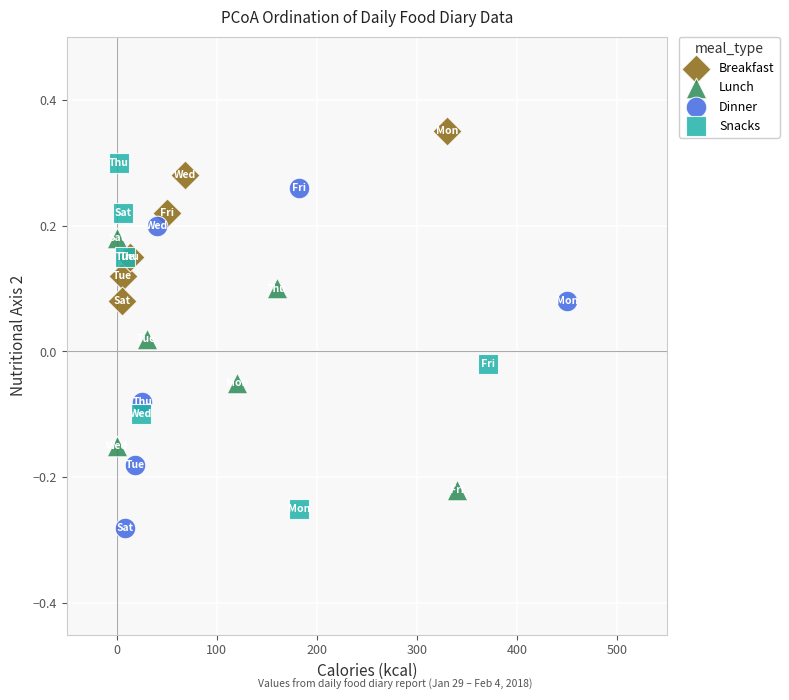

Which series contains the highest Y value?

Breakfast